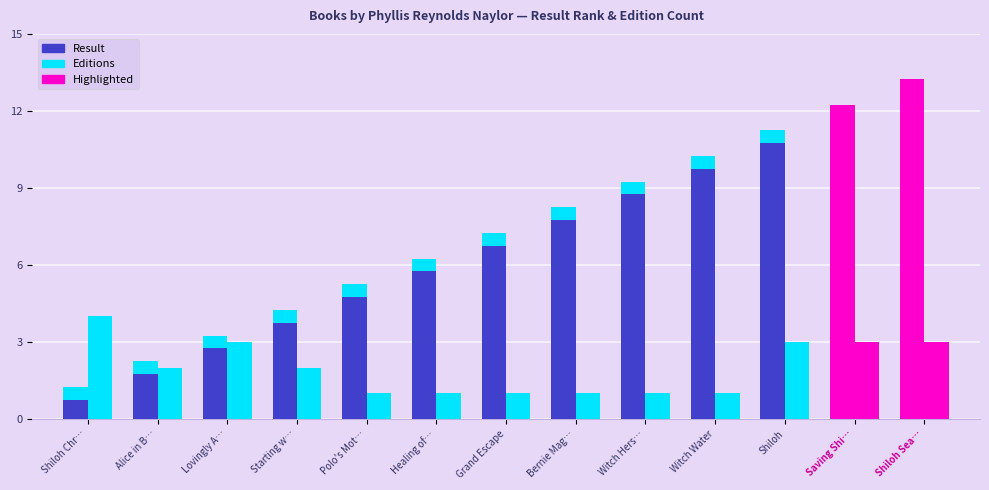

Reading left to right, extract all data points from this chart.

Result: Shiloh Chr…=1	Alice in B…=2	Lovingly A…=3	Starting w…=4	Polo's Mot…=5	Healing of…=6	Grand Escape=7	Bernie Mag…=8	Witch Hers…=9	Witch Water=10	Shiloh=11	Saving Shi…=12	Shiloh Sea…=13
Editions: Shiloh Chr…=4	Alice in B…=2	Lovingly A…=3	Starting w…=2	Polo's Mot…=1	Healing of…=1	Grand Escape=1	Bernie Mag…=1	Witch Hers…=1	Witch Water=1	Shiloh=3	Saving Shi…=3	Shiloh Sea…=3